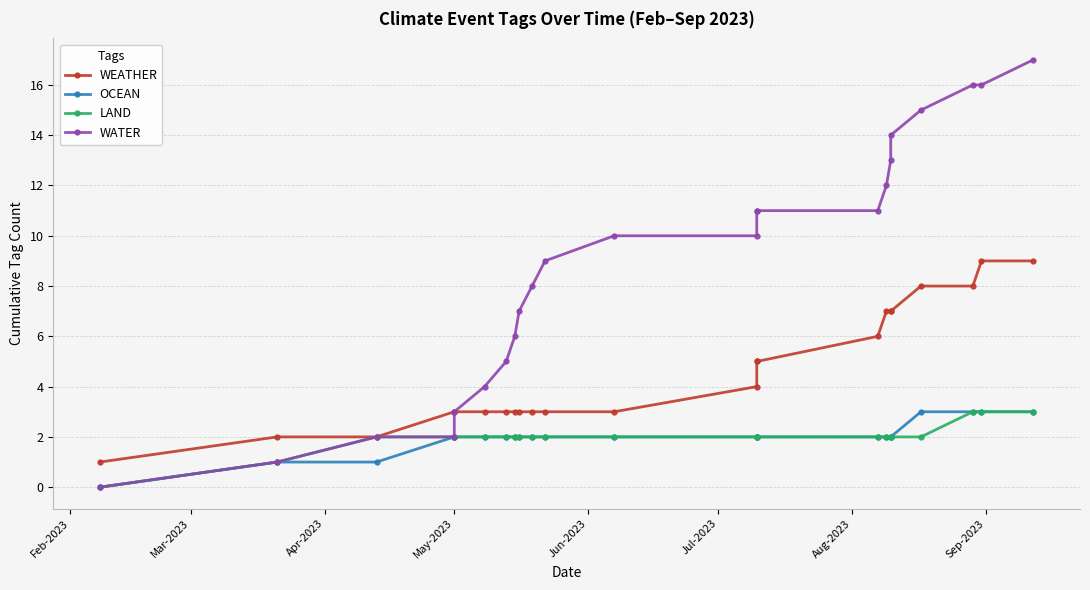

What is the value of the LAND point at the 7th from the left?

2